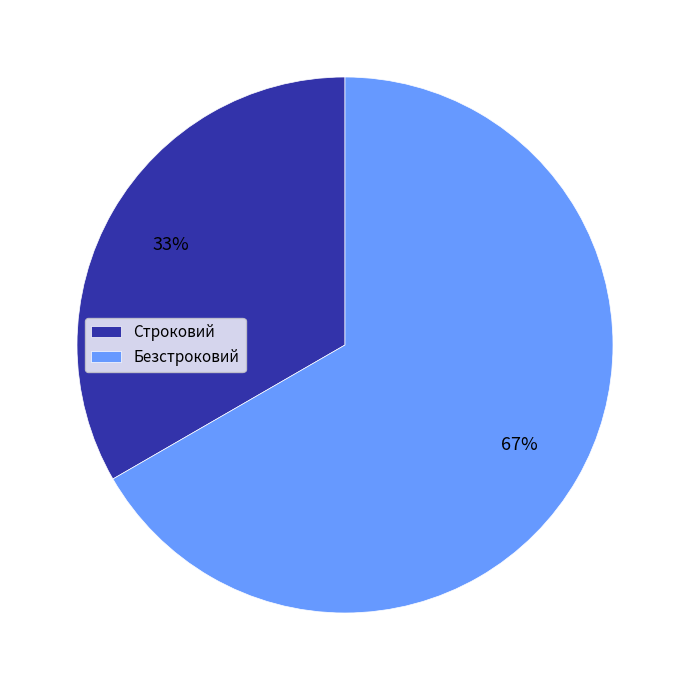

Combined, do Строковий and Безстроковий account for over 50%?

Yes